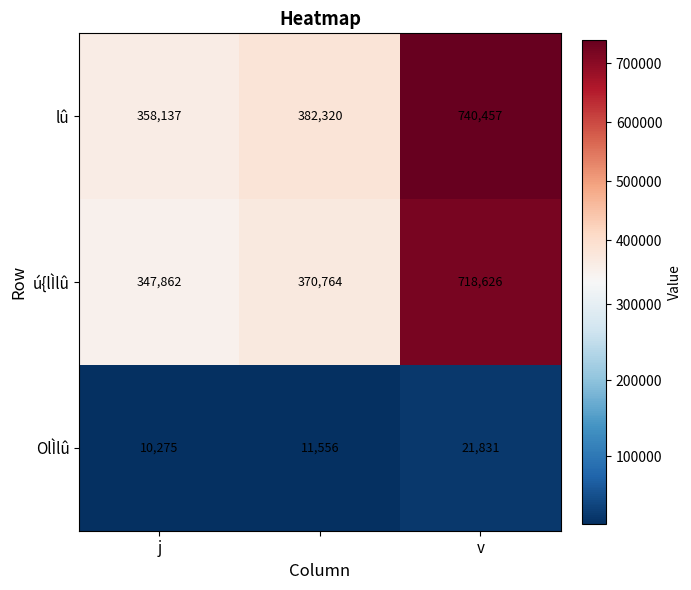

Rank the series by their maximum value, from highest to lowest.

lû, ú{lÌlû, OlÌlû